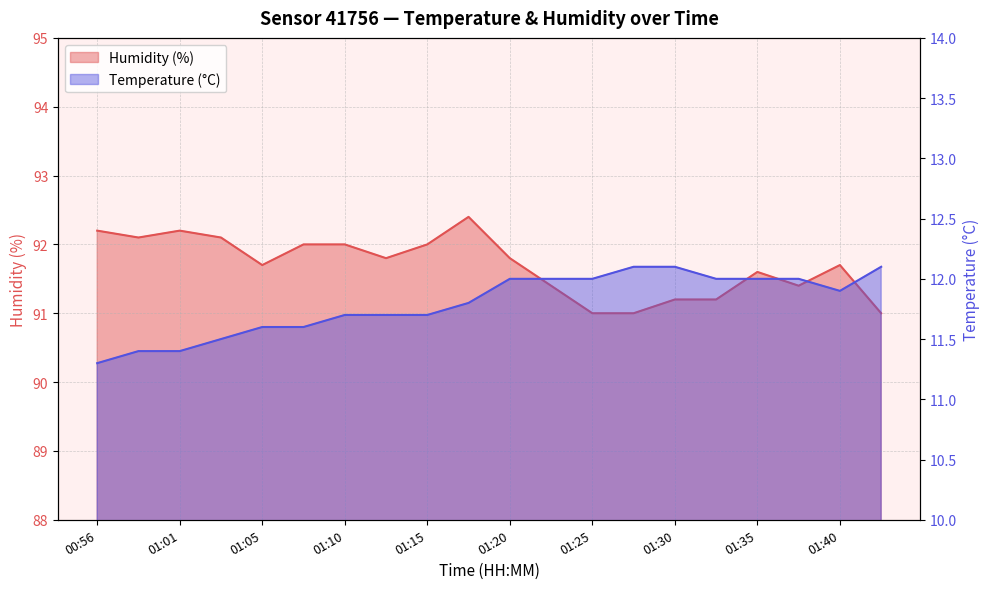

True or false: Temperature (°C) and Humidity (%) intersect in this chart.

False